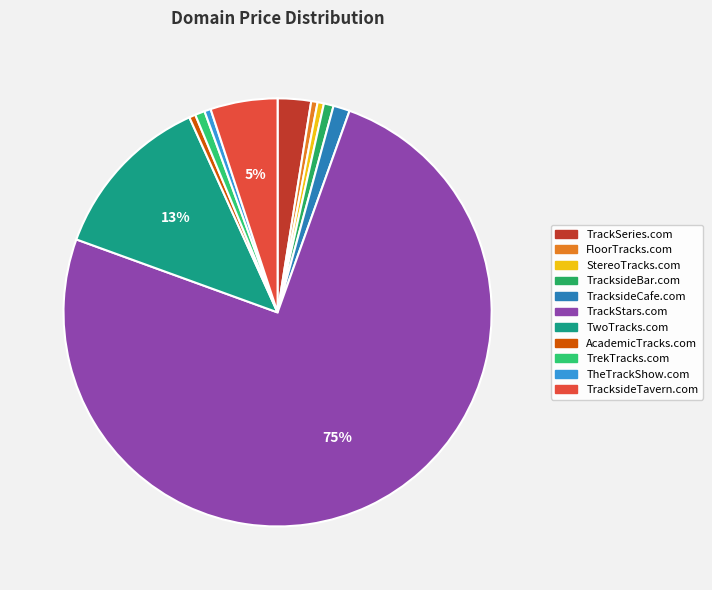

Which category accounts for the majority?

TrackStars.com